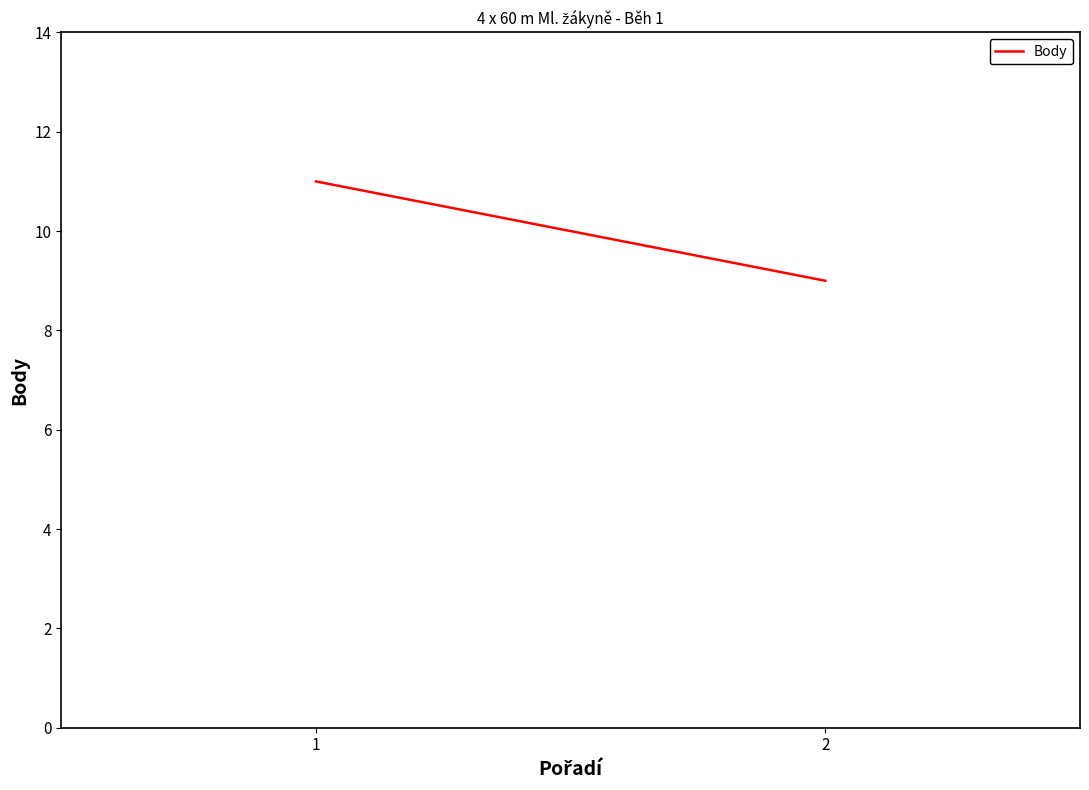

What is the difference between the maximum and minimum values?

2